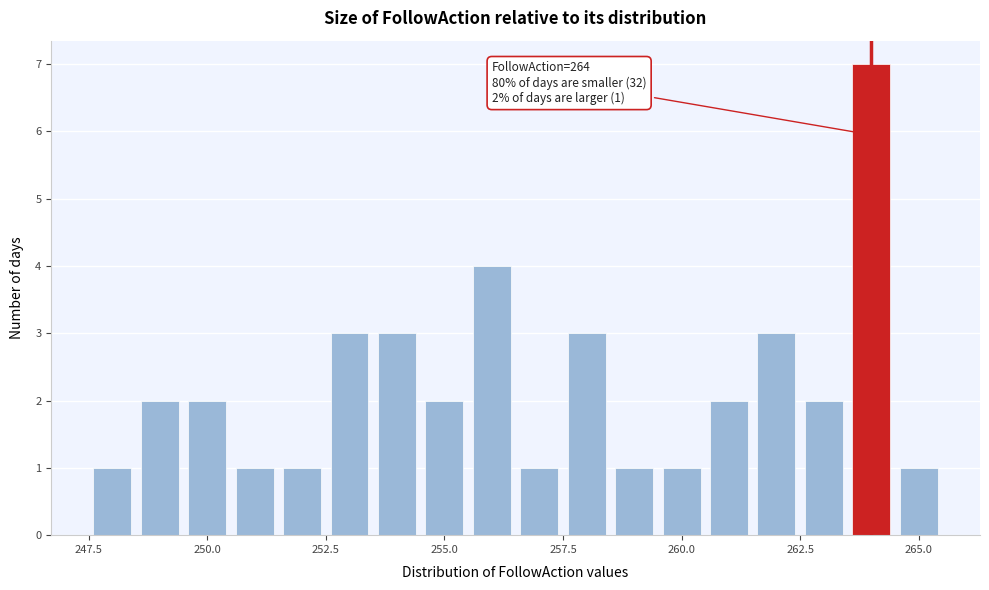

Around what value on the x-axis is the tallest bar? Give the approximate position of its centre, as read against the axis.

264.0